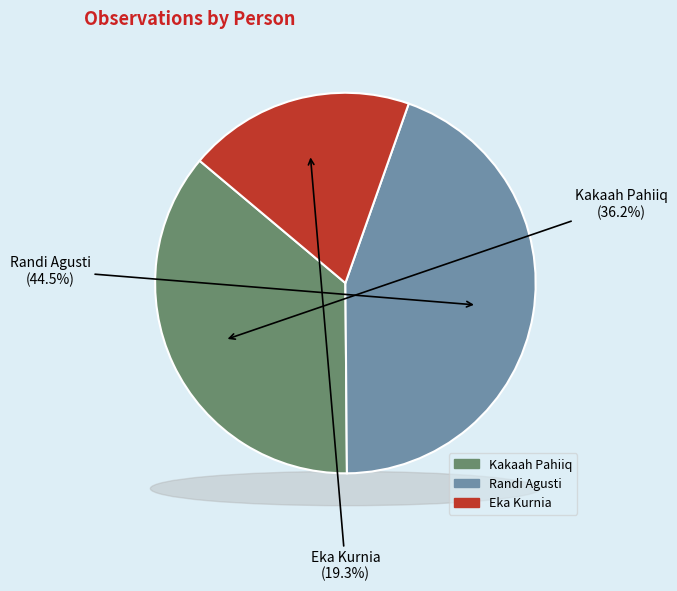

Rank the categories by value from lowest to highest.

Eka Kurnia, Kakaah Pahiiq, Randi Agusti